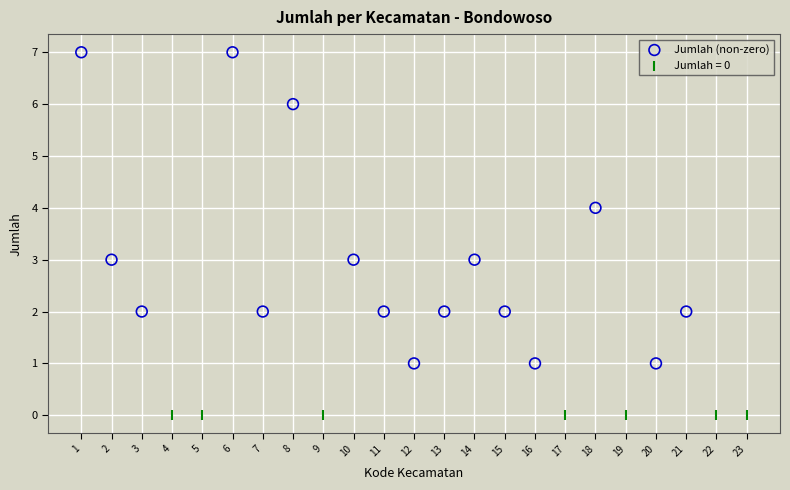

Which series contains the highest Y value?

Jumlah (non-zero)